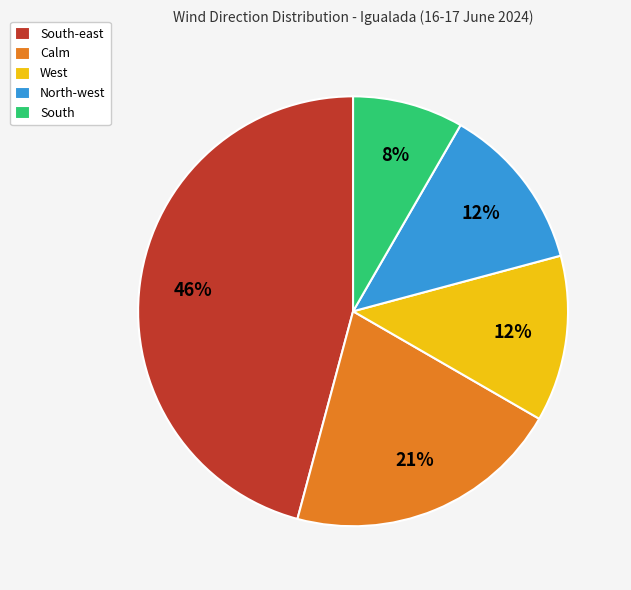

What percentage is the South slice, to the nearest percent?

8%